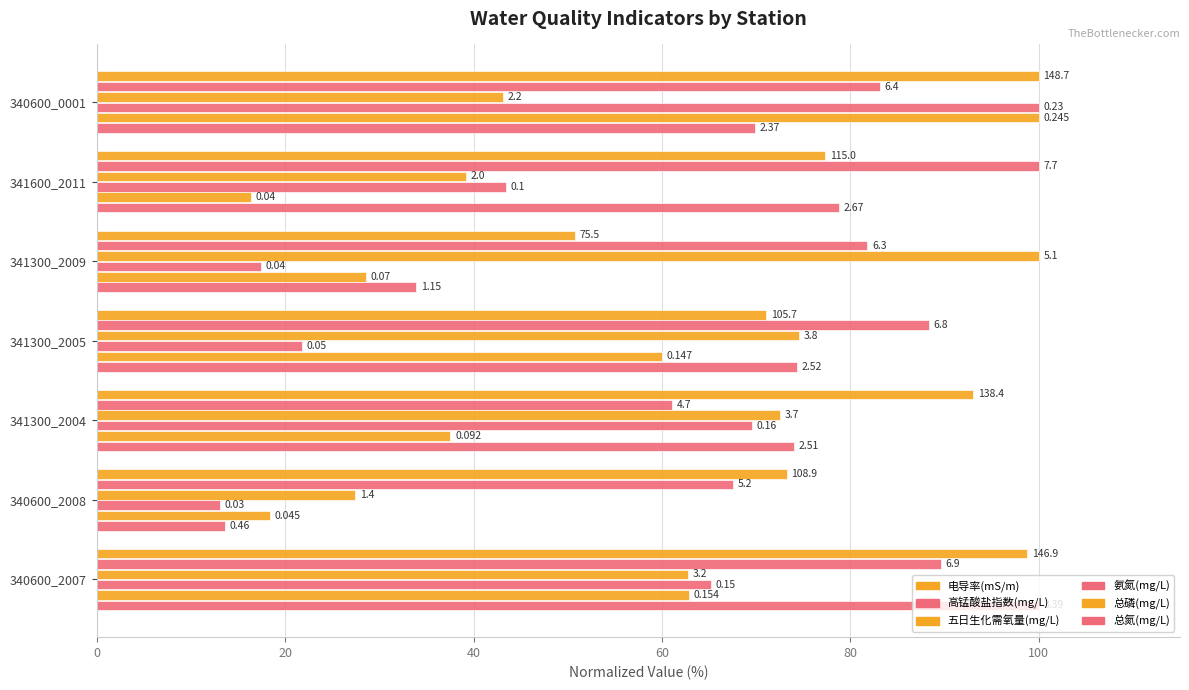

How many bars are there in each group?

6